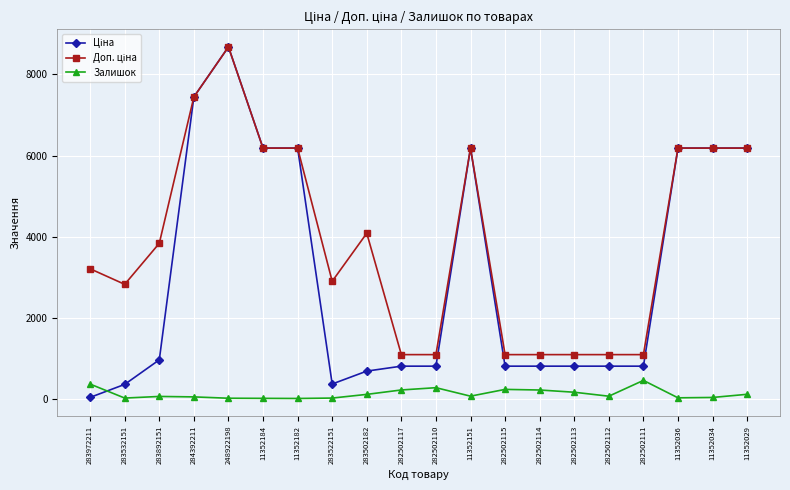

What is the value of the Залишок point at the 17th from the left?

451.0